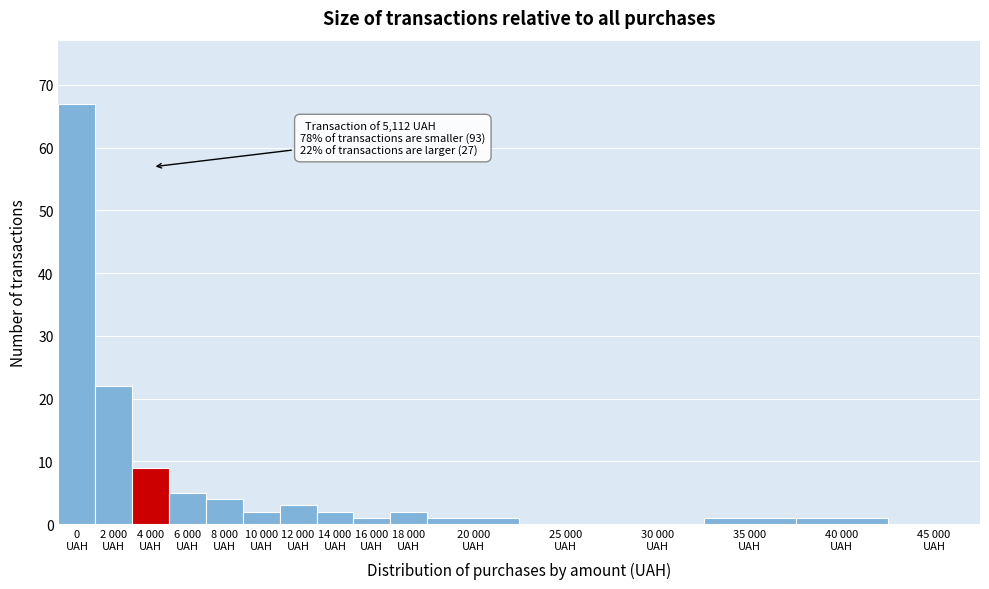

What is the greatest value displayed?

67